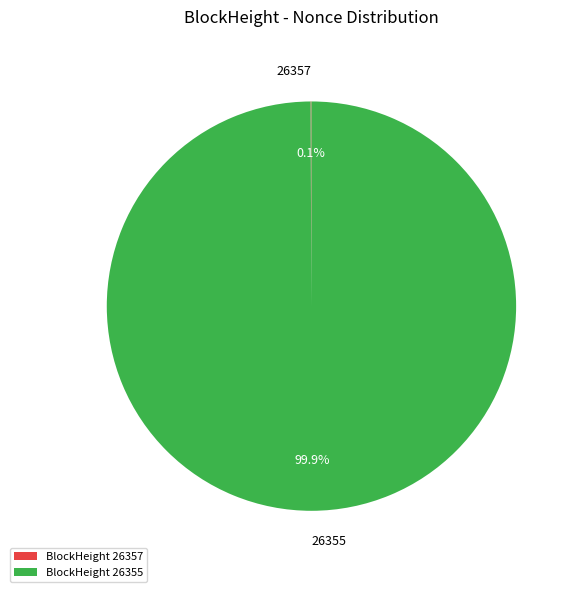

Does any single category account for the majority?

Yes